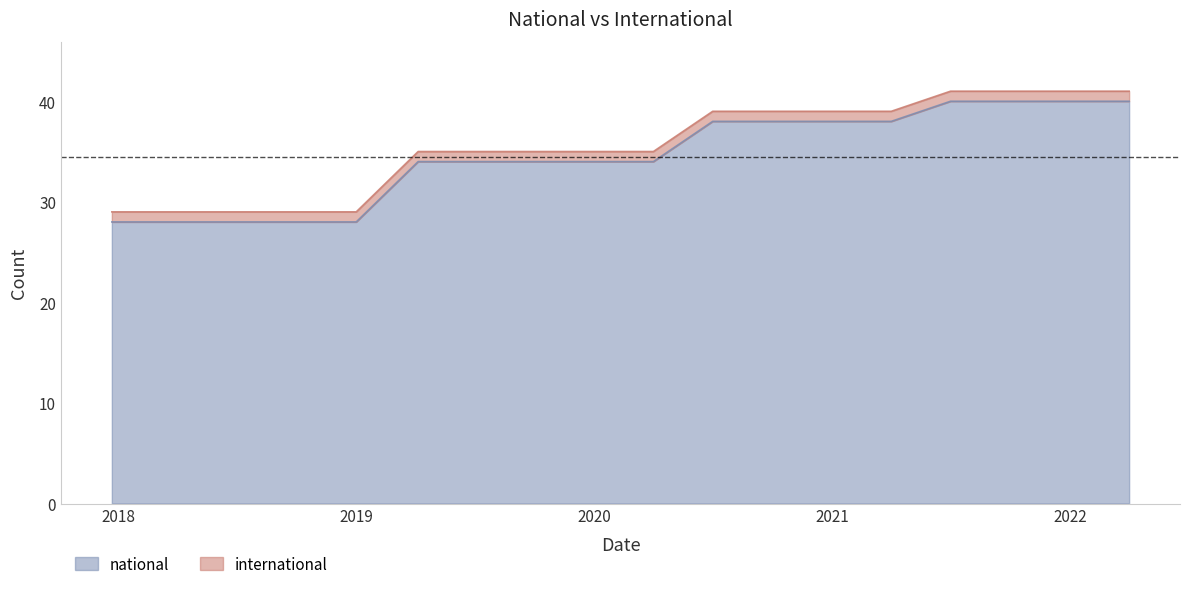

The chart shows a value of 40 at 2021-10-01. True or false?

True